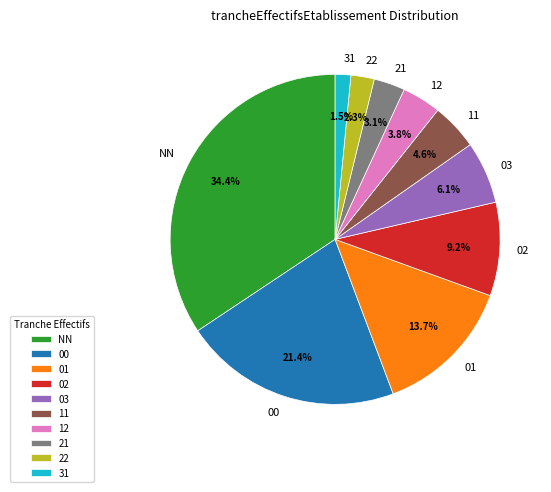

What portion of the pie excludes 21?

96.9%